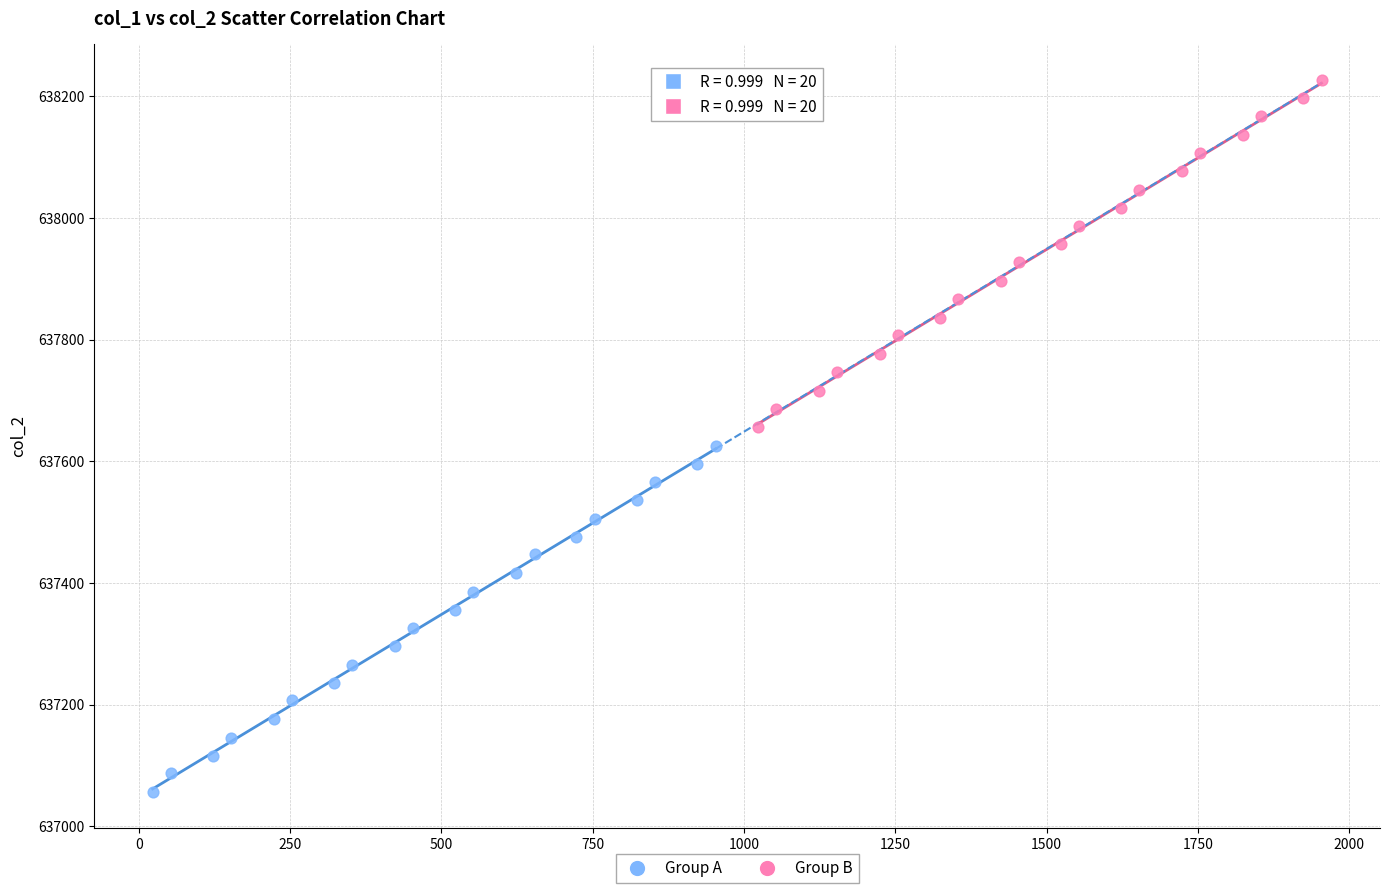

Which series contains the highest Y value?

Group B